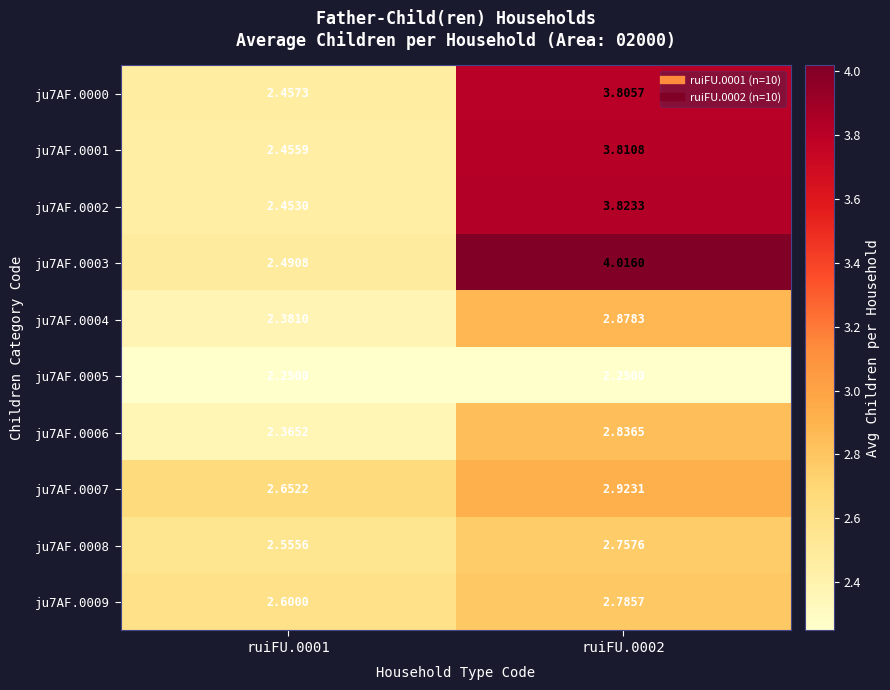

Is the value of ju7AF.0003 at ruiFU.0002 greater than the value of ju7AF.0008 at ruiFU.0001?

Yes